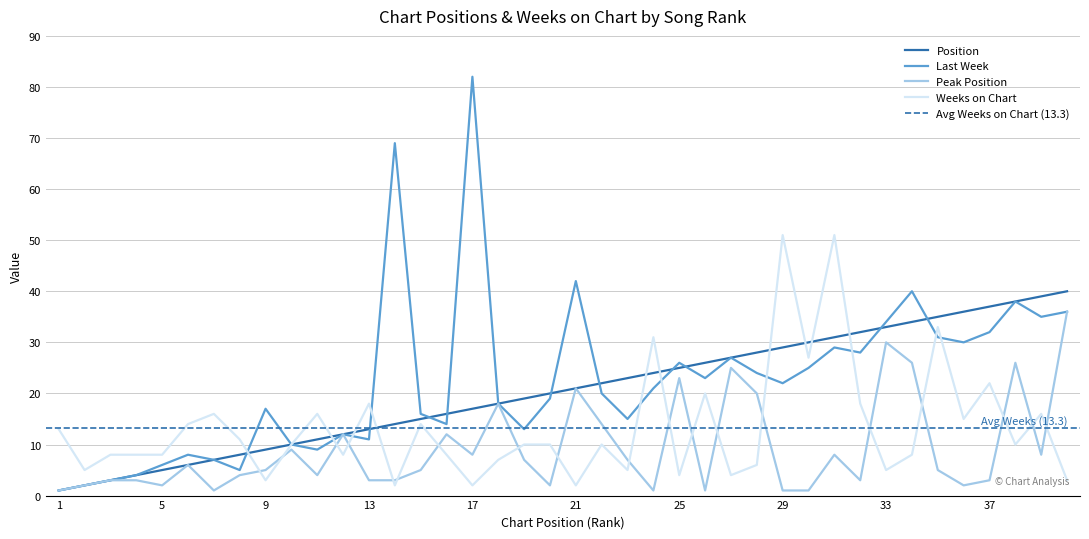

At which label does Position first exceed 21?

22